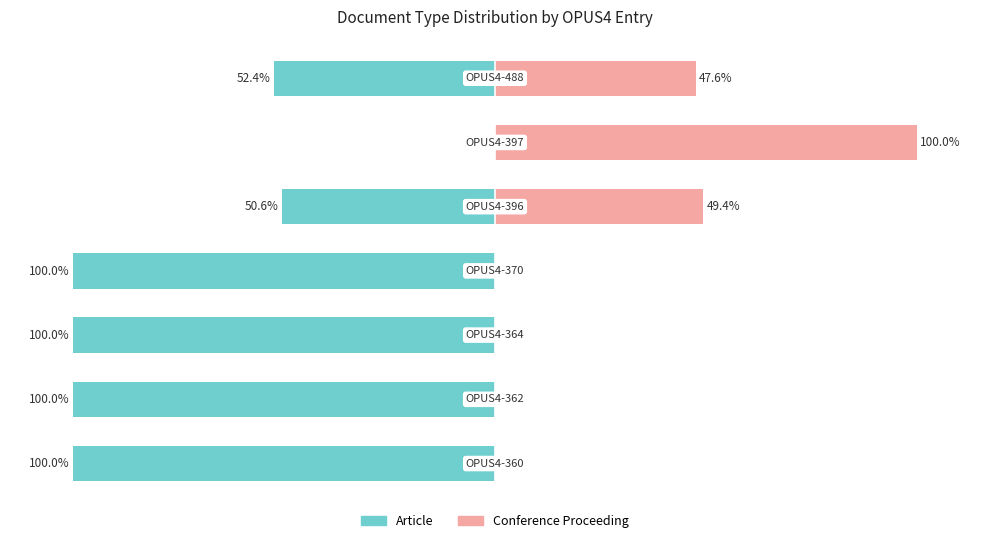

The value of Article at 2 is -56.0. True or false?

False